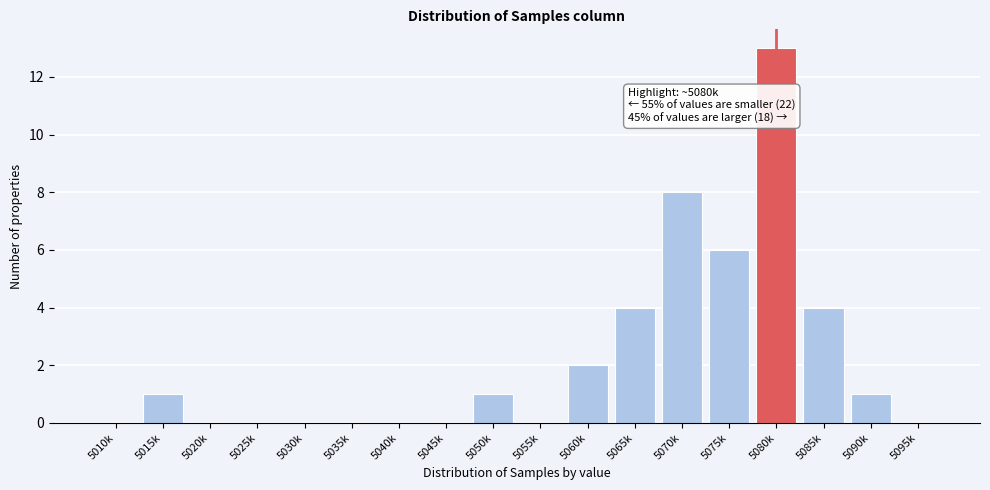

Reading left to right, transcribe all the data shown in this chart.

5010k=0	5015k=1	5020k=0	5025k=0	5030k=0	5035k=0	5040k=0	5045k=0	5050k=1	5055k=0	5060k=2	5065k=4	5070k=8	5075k=6	5080k=13	5085k=4	5090k=1	5095k=0